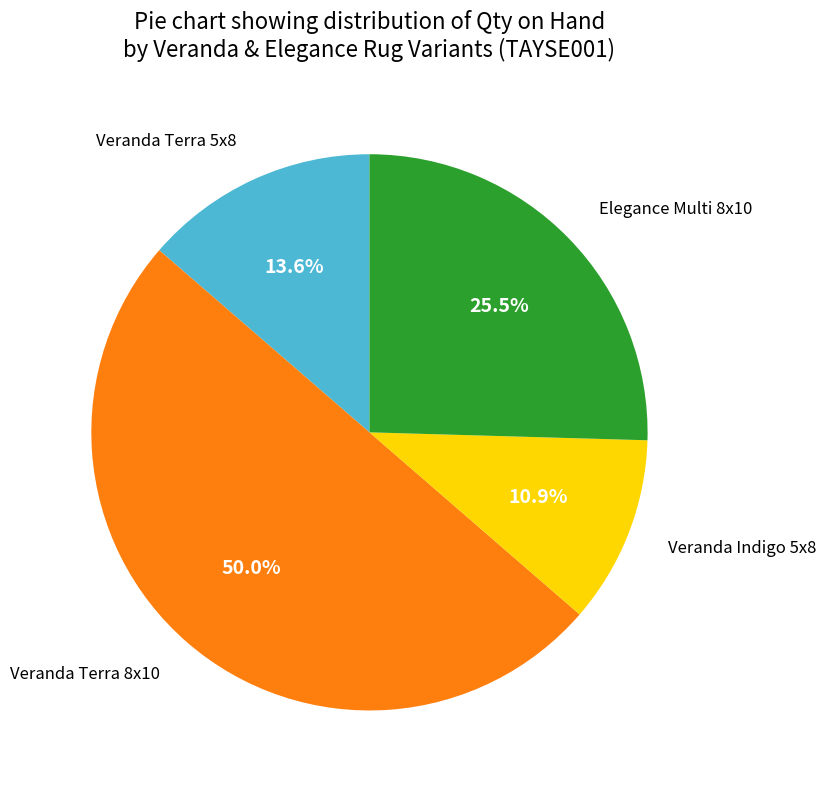

To the nearest percent, what is the difference between the largest and smallest slice percentages?

39%